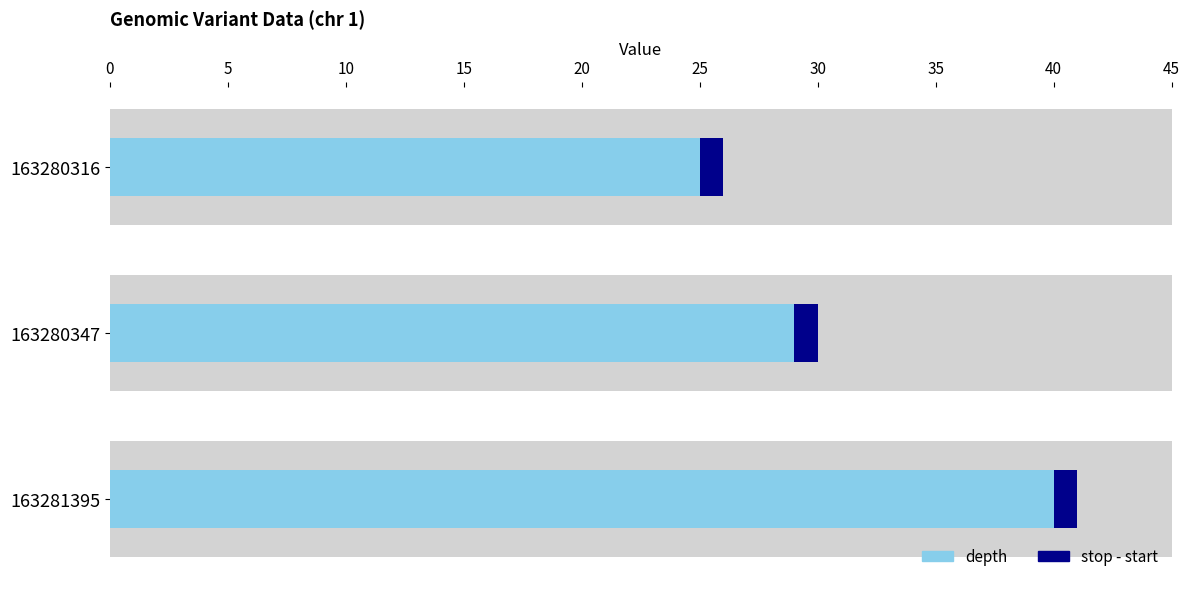

Which has a higher value, 163280347 or 163280316?

163280347